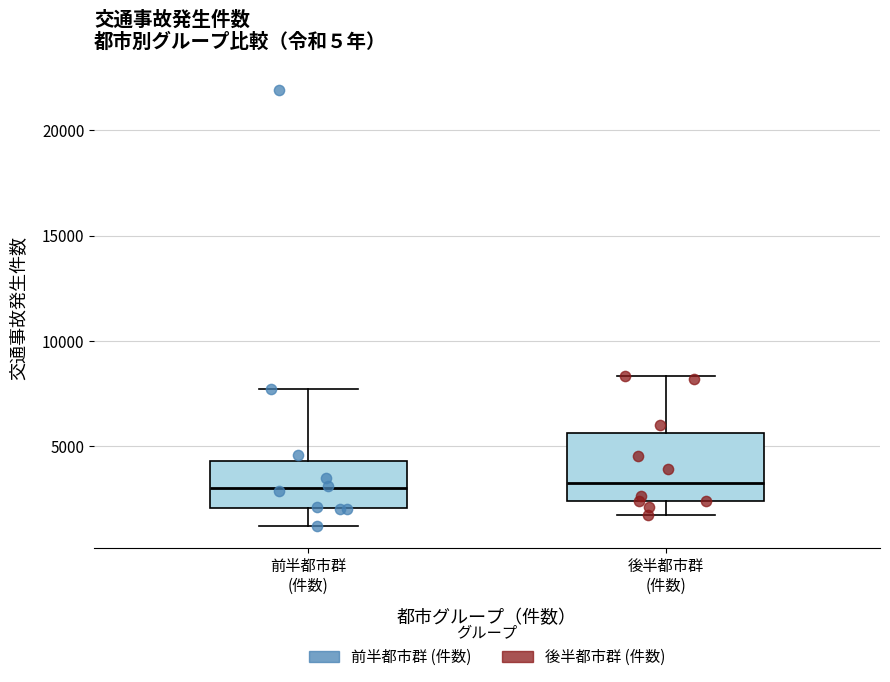

Reading left to right, read every box against the y-axis: the position of its median line, the range the box covers, and the ends of its whiskers. The values are not printed on the chart, so give them approximately, as read against the axis.

前半都市群 (件数): median 3000, box 2000 to 4500, whiskers 1000 to 7500
後半都市群 (件数): median 3500, box 2500 to 5500, whiskers 1500 to 8500